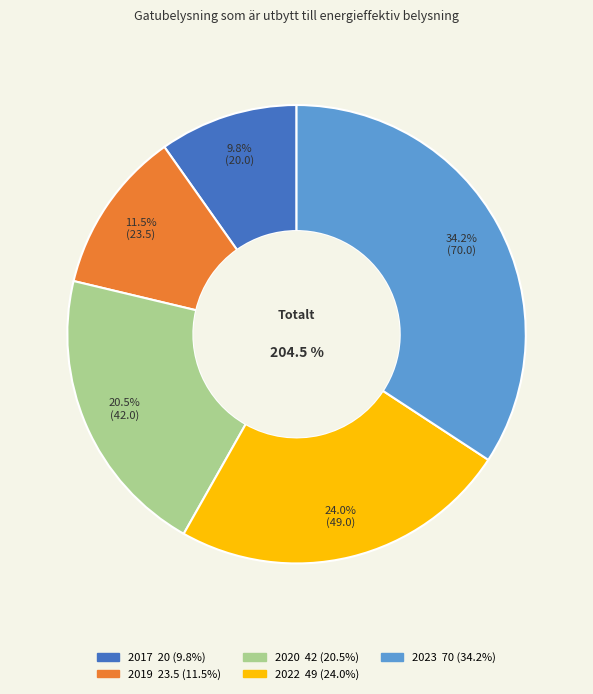

What is the largest slice in the pie chart?

2023